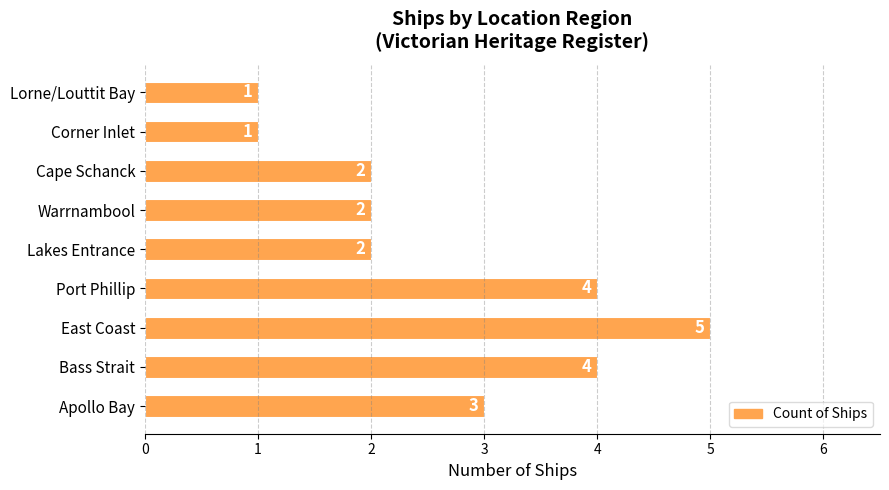

Reading bottom to top, list all the values displayed in this chart.

3	4	5	4	2	2	2	1	1